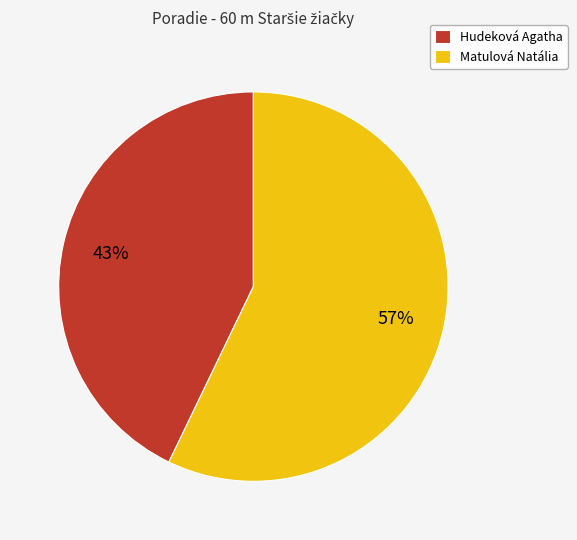

To the nearest percent, what is the difference between the largest and smallest slice percentages?

14%